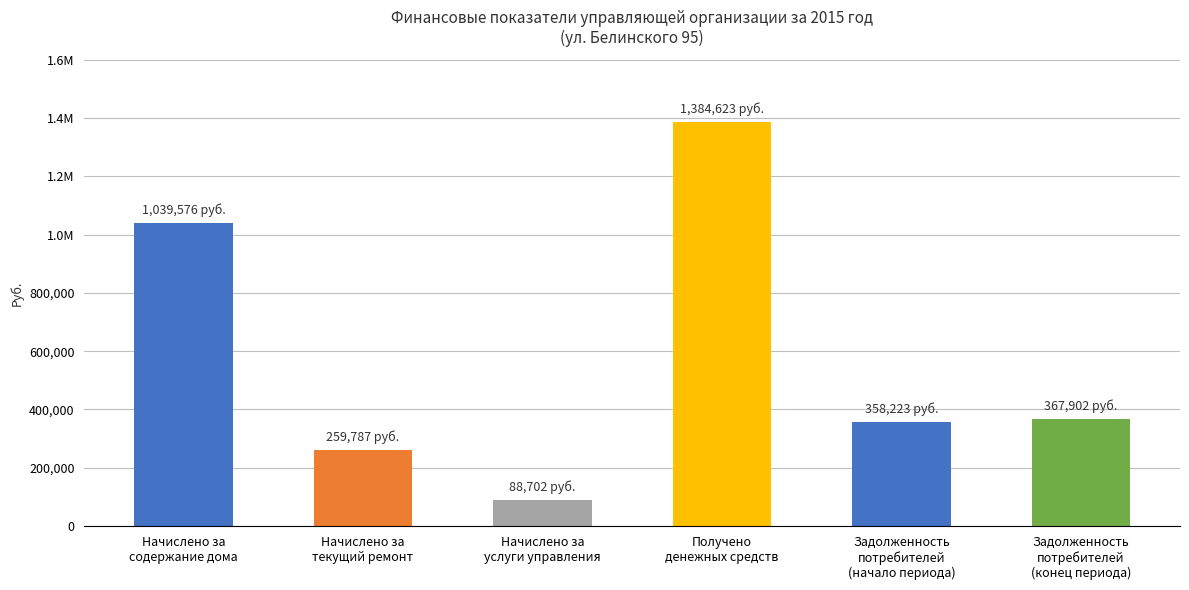

Does the chart contain any negative values?

No